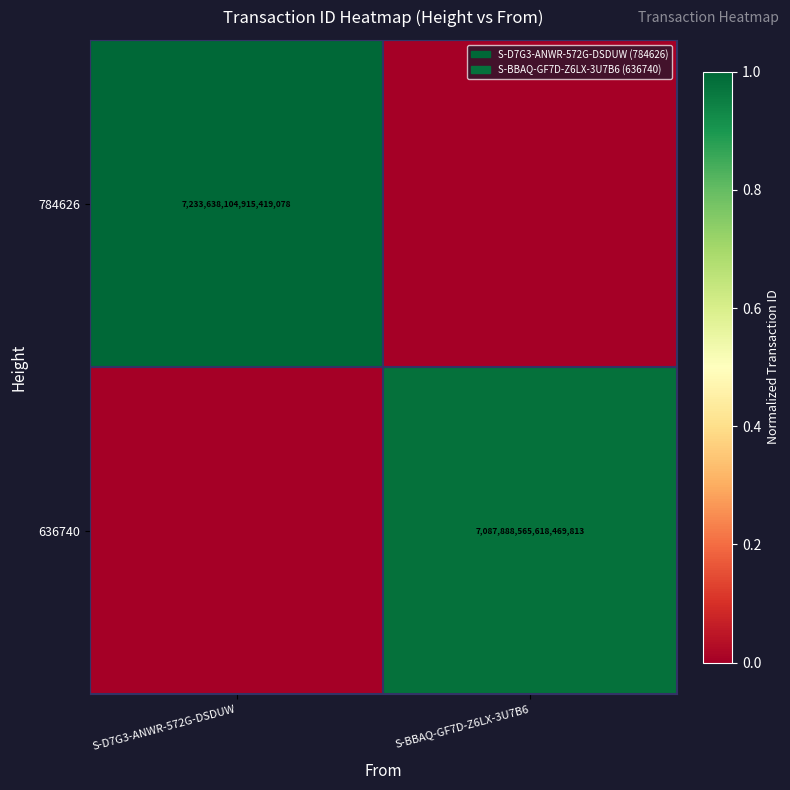

The 784626 series shows 7233638104915419136 at S-D7G3-ANWR-572G-DSDUW. True or false?

True